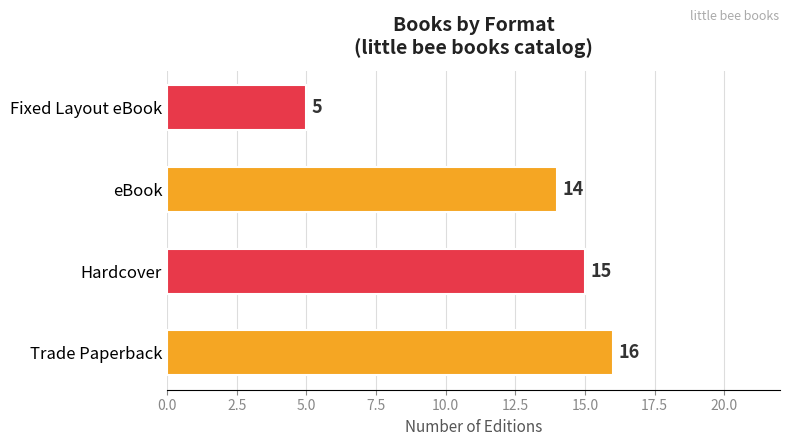

What is the greatest value displayed?

16